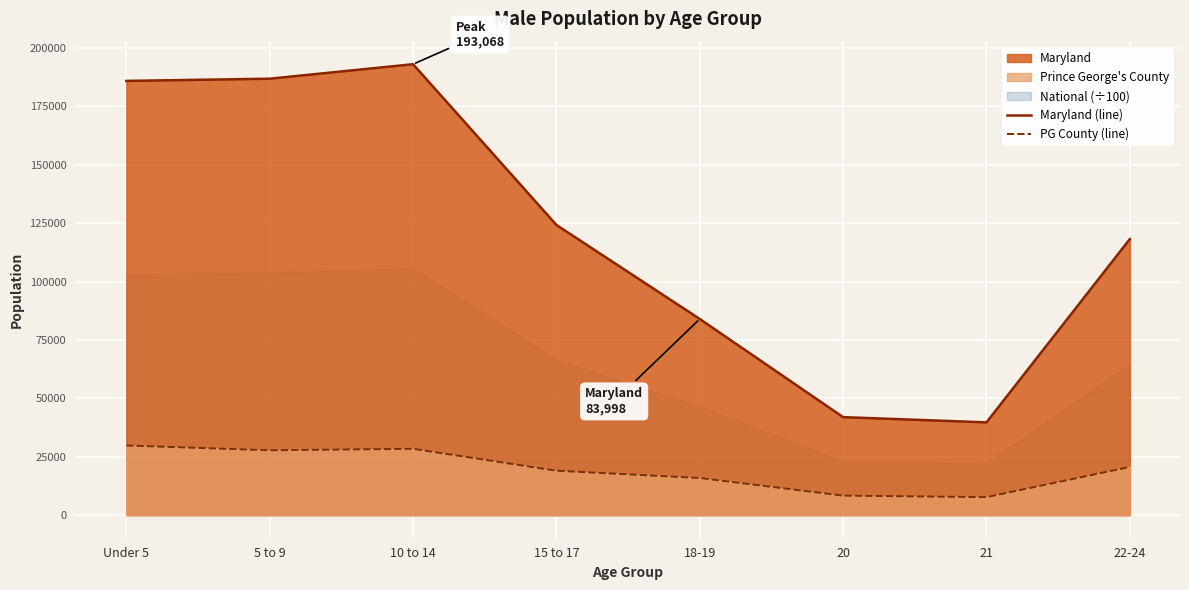

True or false: PG County (line) and Maryland (line) intersect in this chart.

False